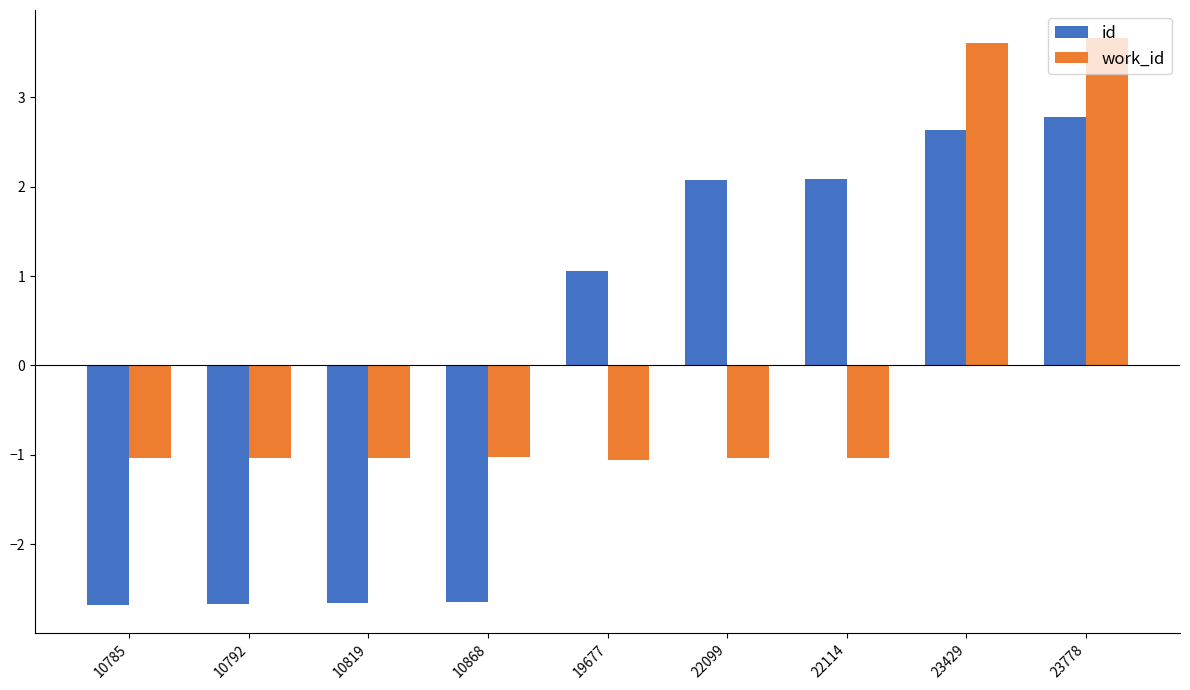

Rank the series by their maximum value, from lowest to highest.

id, work_id